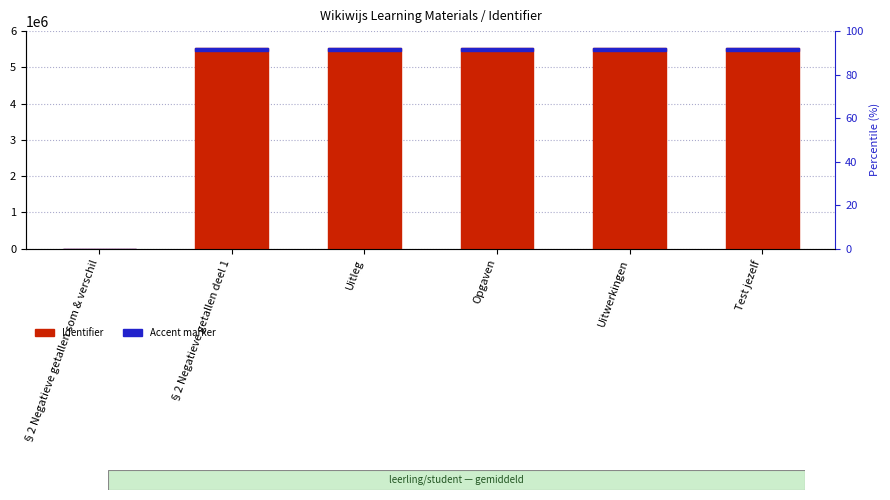

Rank the series at §2 Negatieve getallen deel 1 from highest to lowest value.

Identifier, Accent marker